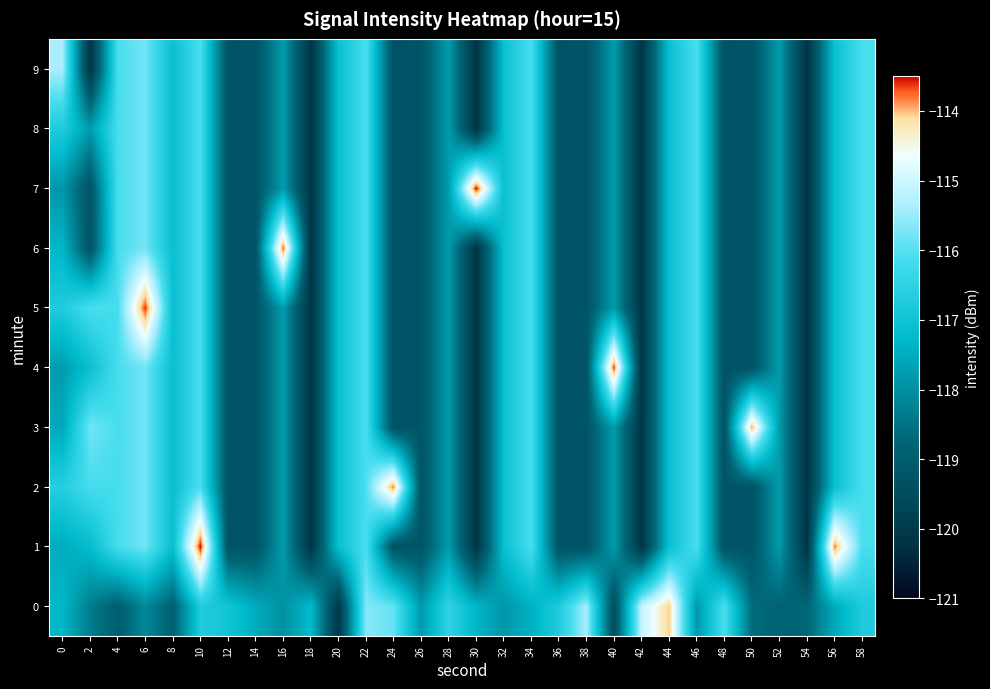

Rank the series by their maximum value, from lowest to highest.

8, 9, 0, 3, 2, 6, 4, 5, 1, 7